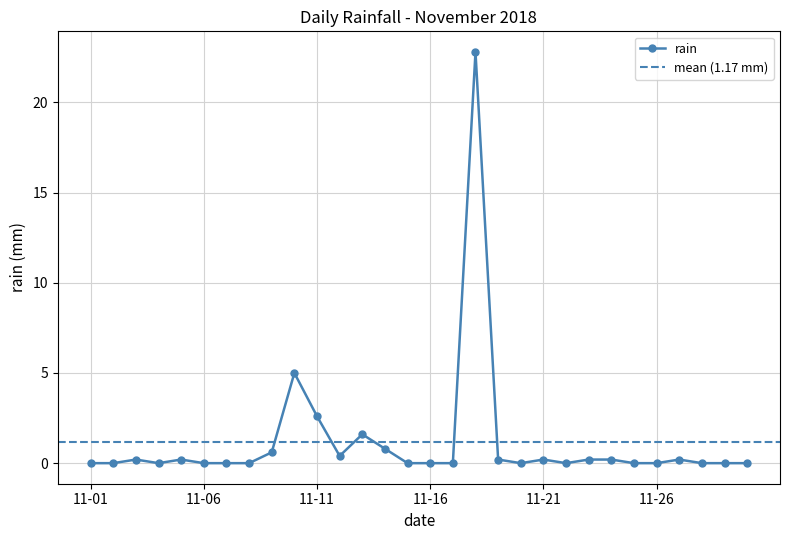

The rain series shows 0.0 at 11-06. True or false?

True